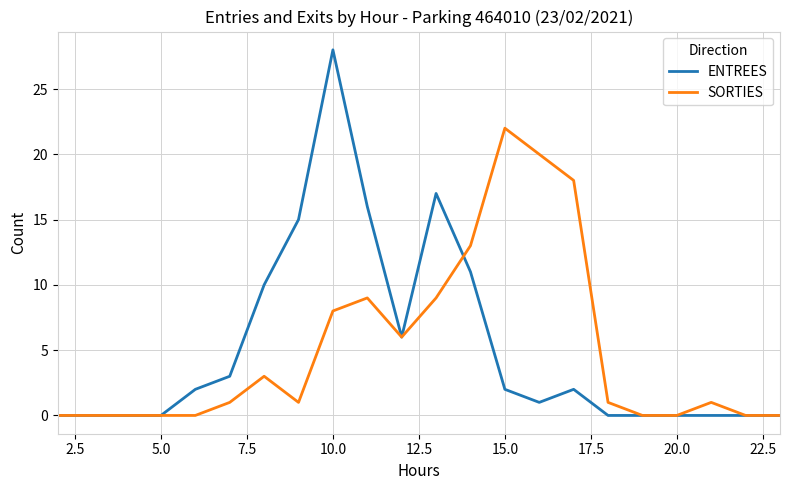

How many lines are shown in the chart?

2